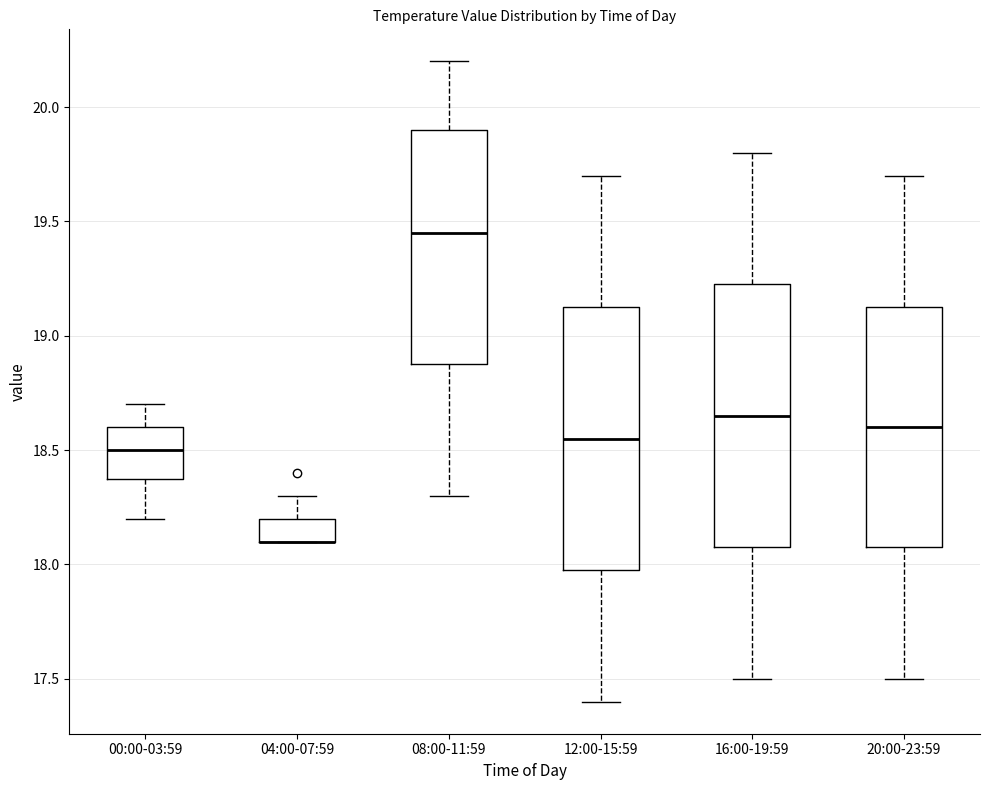

Reading left to right, transcribe this box plot: for each box, give where its median line is, the range the box spans, and where its two whiskers end, as read against the y-axis. The values are not printed on the chart, so give them approximately, as read against the axis.

00:00-03:59: median 18.50, box 18.40 to 18.60, whiskers 18.20 to 18.70
04:00-07:59: median 18.10 (drawn on the box's lower edge), box 18.10 to 18.20, whiskers 18.10 to 18.30
08:00-11:59: median 19.45, box 18.90 to 19.90, whiskers 18.30 to 20.20
12:00-15:59: median 18.55, box 18.00 to 19.15, whiskers 17.40 to 19.70
16:00-19:59: median 18.65, box 18.10 to 19.25, whiskers 17.50 to 19.80
20:00-23:59: median 18.60, box 18.10 to 19.15, whiskers 17.50 to 19.70